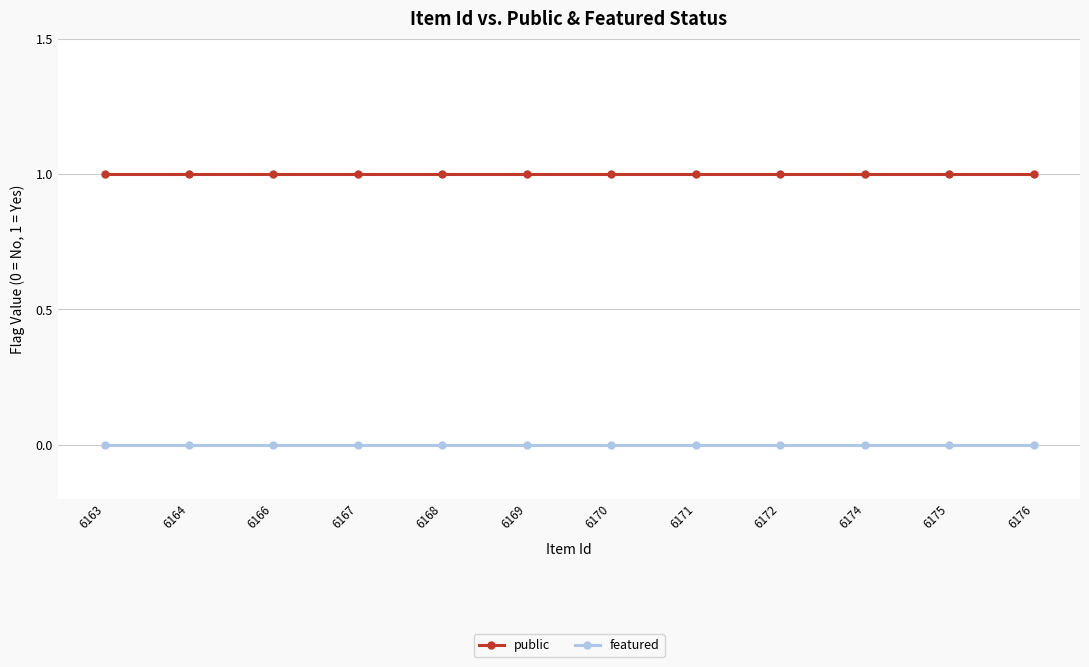

Reading left to right, list all the values displayed in this chart.

public: 6163=1	6164=1	6166=1	6167=1	6168=1	6169=1	6170=1	6171=1	6172=1	6174=1	6175=1	6176=1
featured: 6163=0	6164=0	6166=0	6167=0	6168=0	6169=0	6170=0	6171=0	6172=0	6174=0	6175=0	6176=0